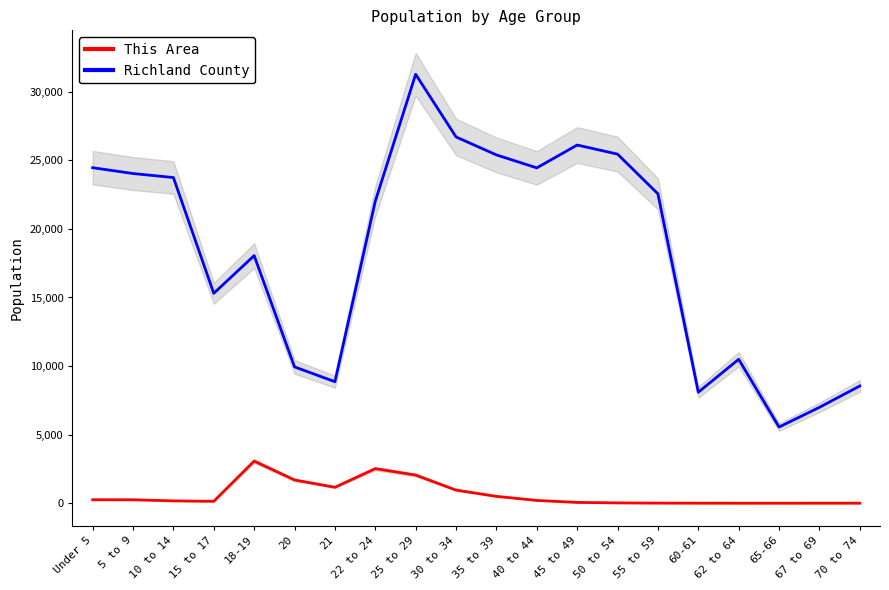

Between 60-61 and 21, which is larger?

21